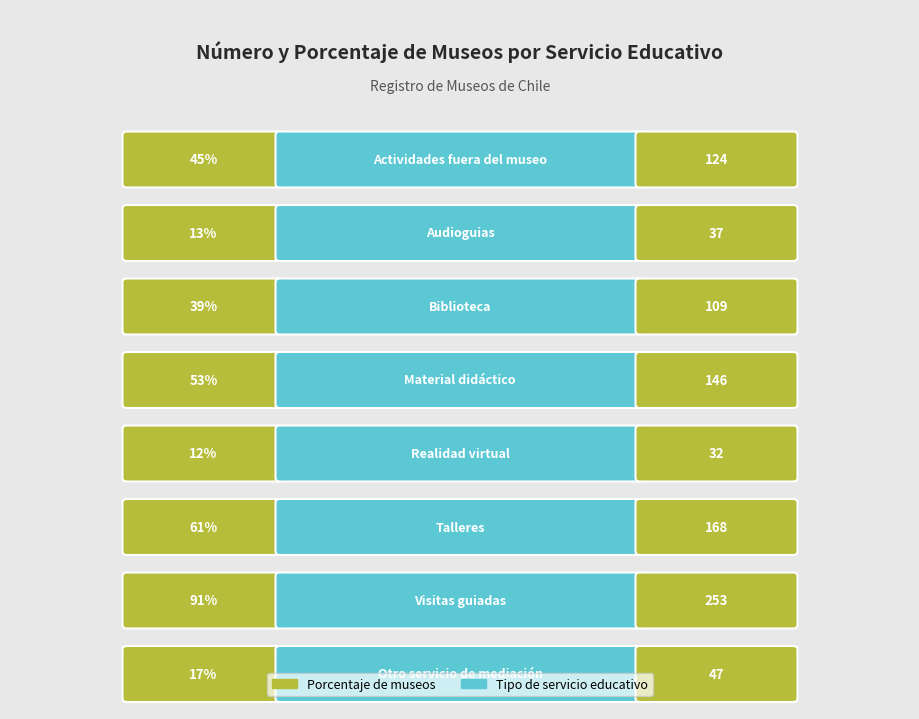

Which category has the highest value across all series?

Visitas guiadas